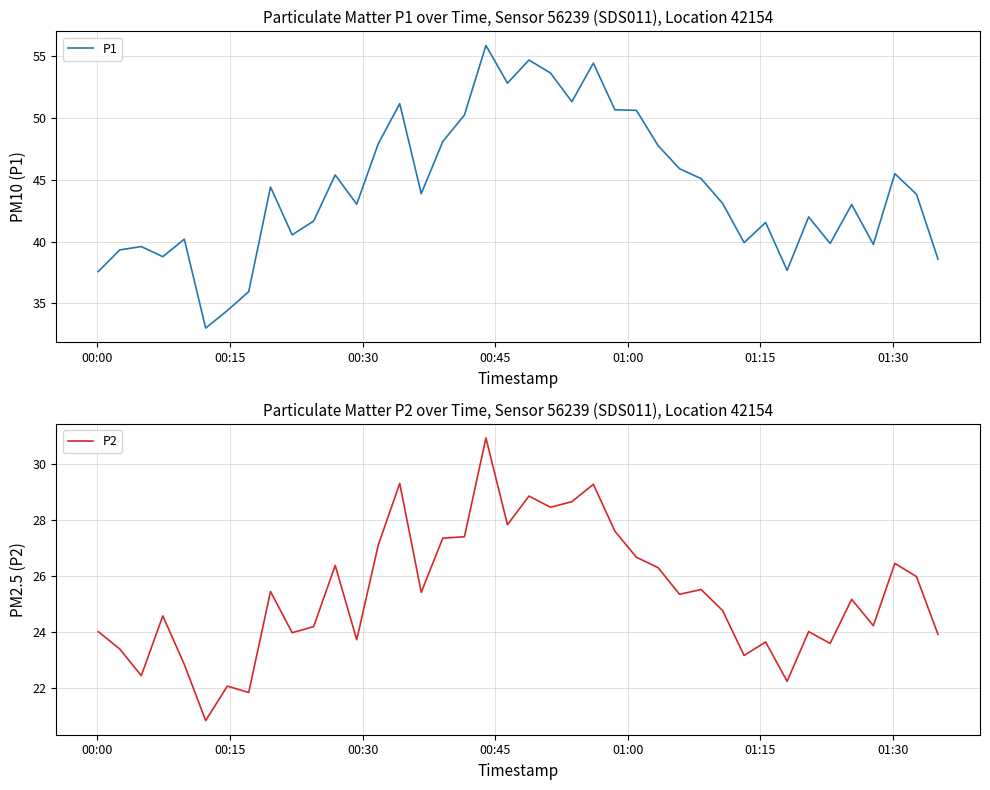

What is the highest value of the P2 series?

30.9